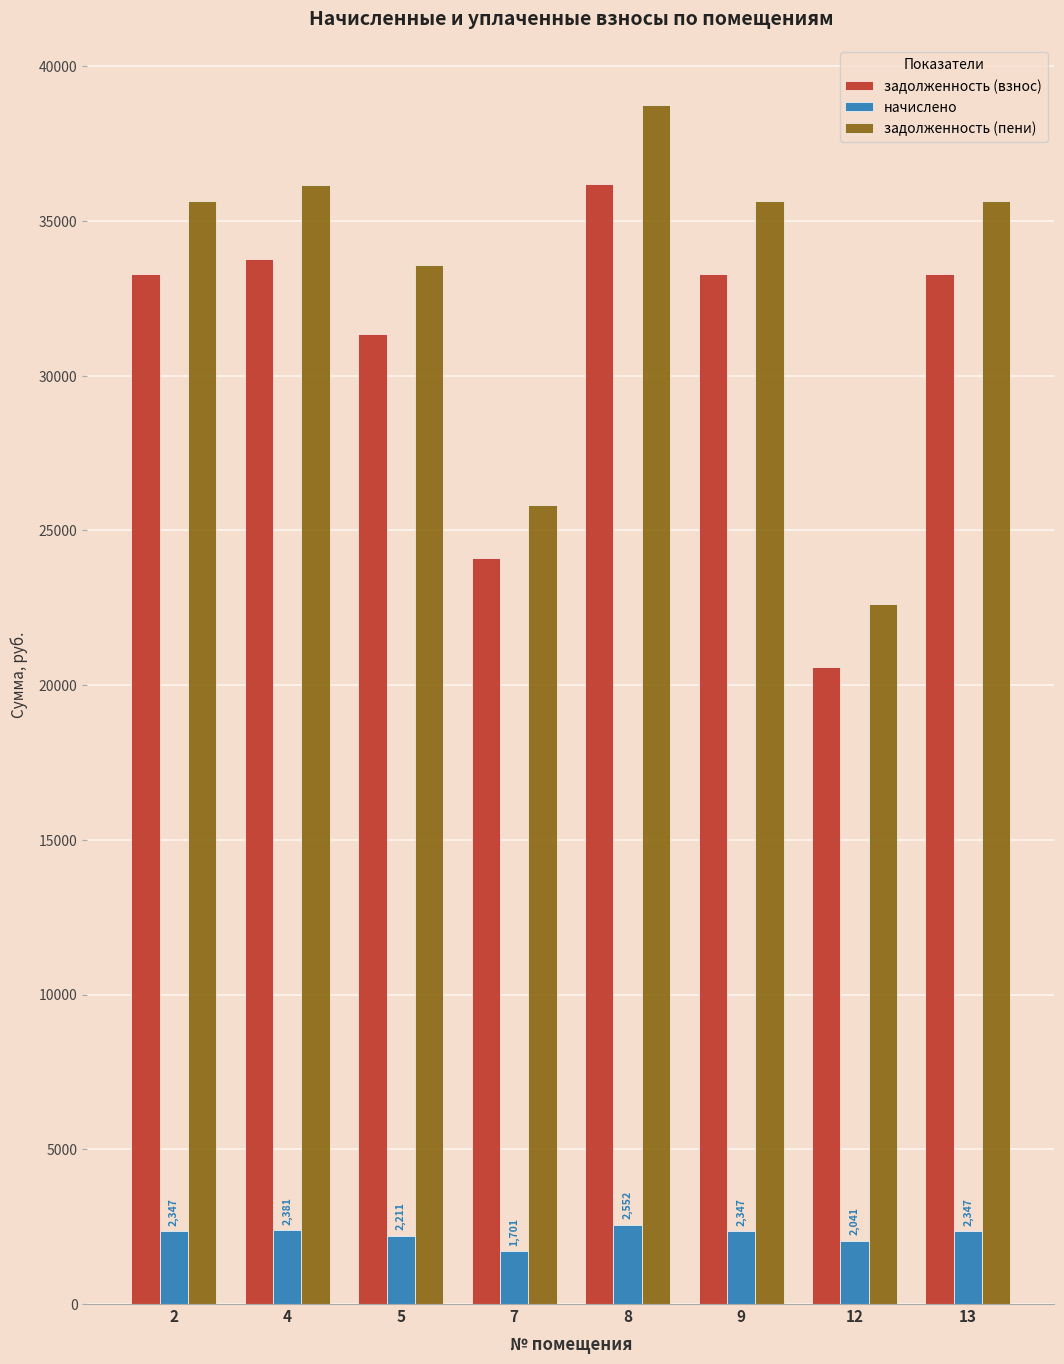

Count the number of categories in the chart.

8